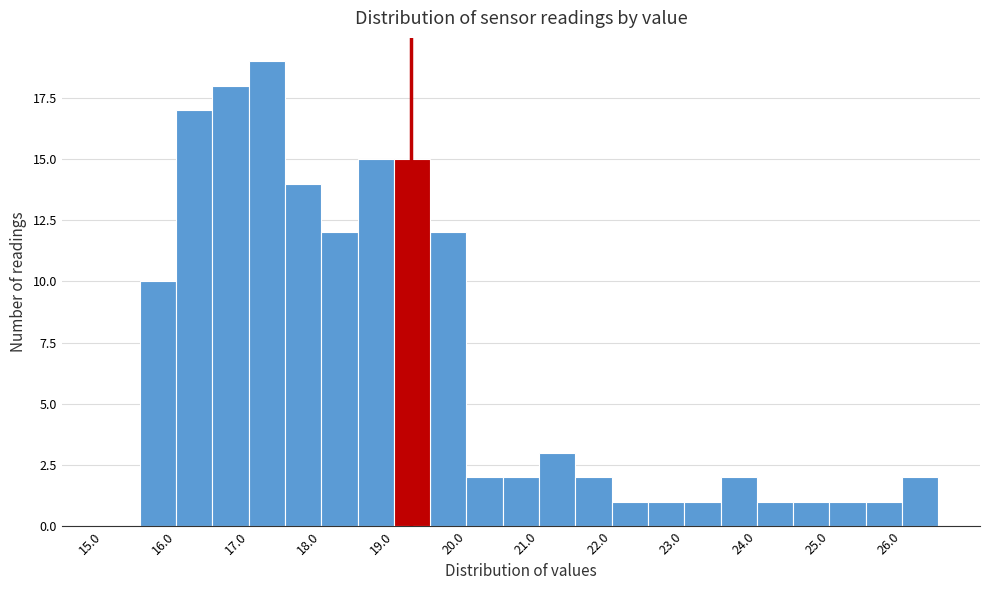

Which range on the x-axis has the tallest bar?

17.0 to 17.5